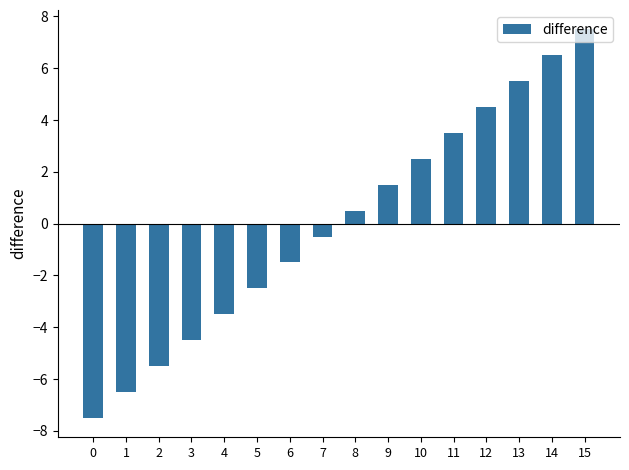

Rank the categories by value from lowest to highest.

0, 1, 2, 3, 4, 5, 6, 7, 8, 9, 10, 11, 12, 13, 14, 15